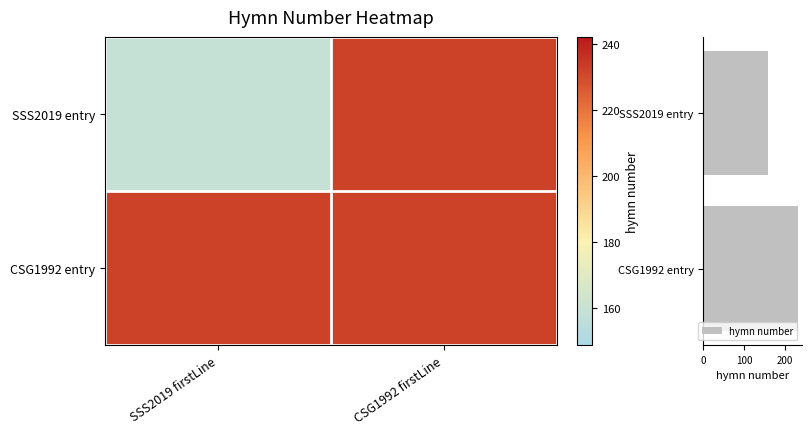

List the labels in order of hymn number value, smallest first.

SSS2019 entry, CSG1992 entry